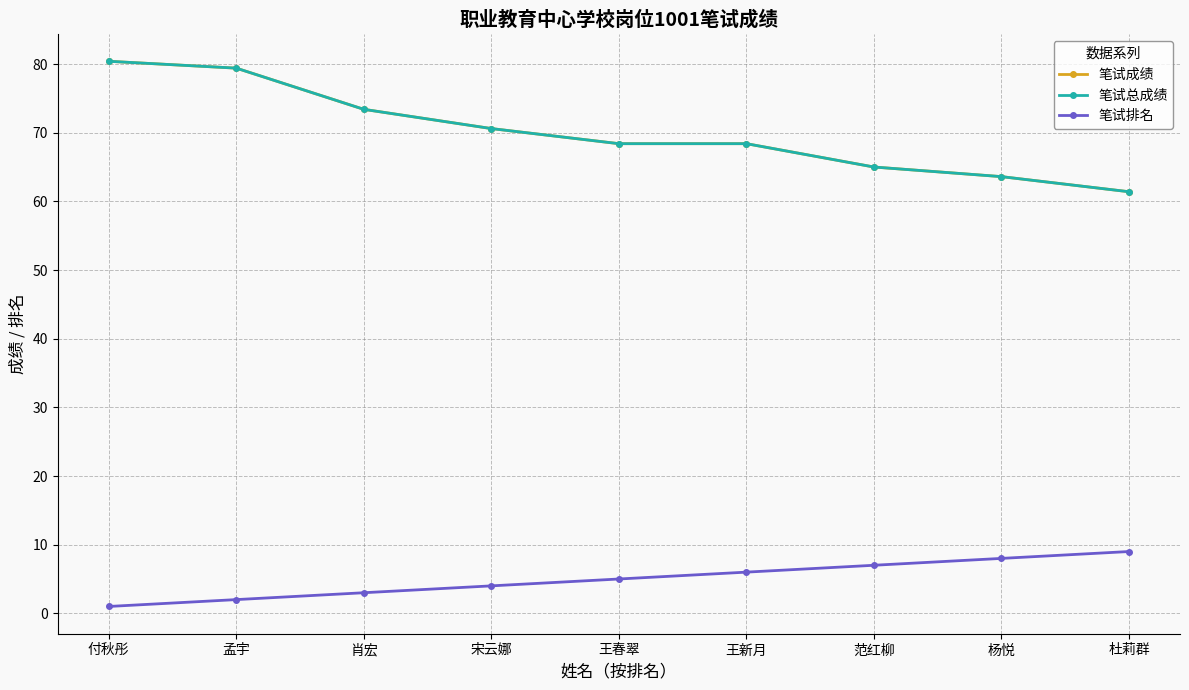

How many lines are shown in the chart?

3